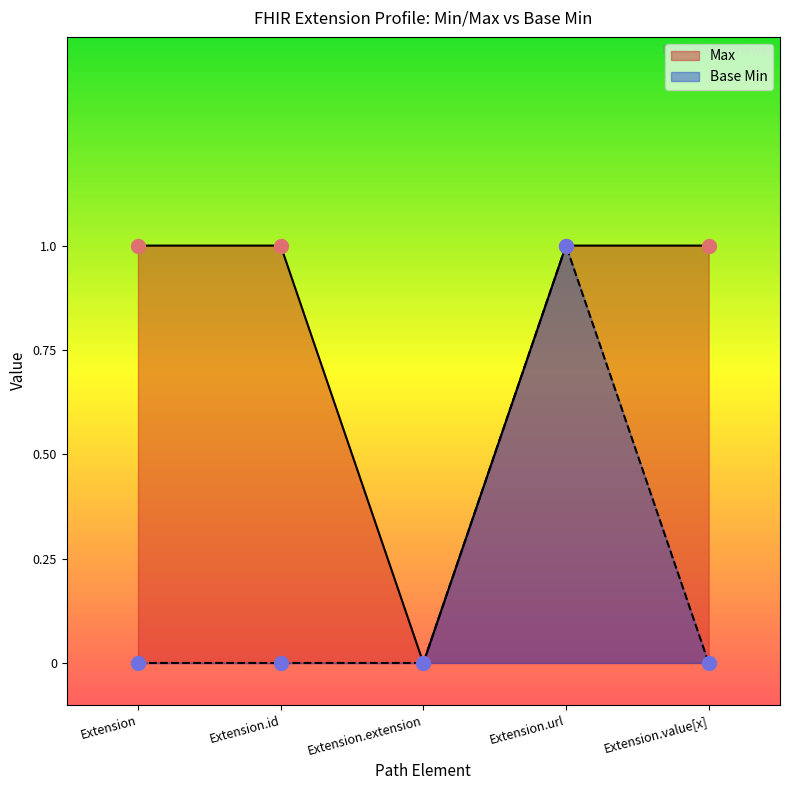

What is the difference between the second highest and minimum values in the Max series?

1